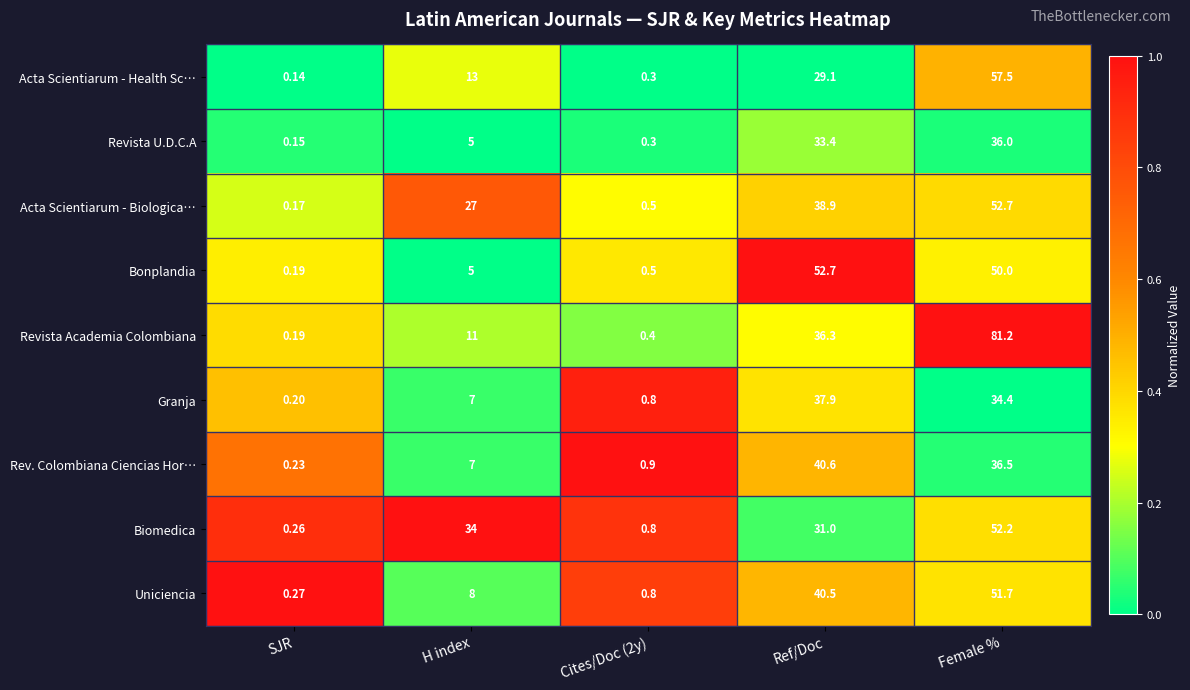

At which label is Revista Academia Colombiana closest to 40?

Ref/Doc